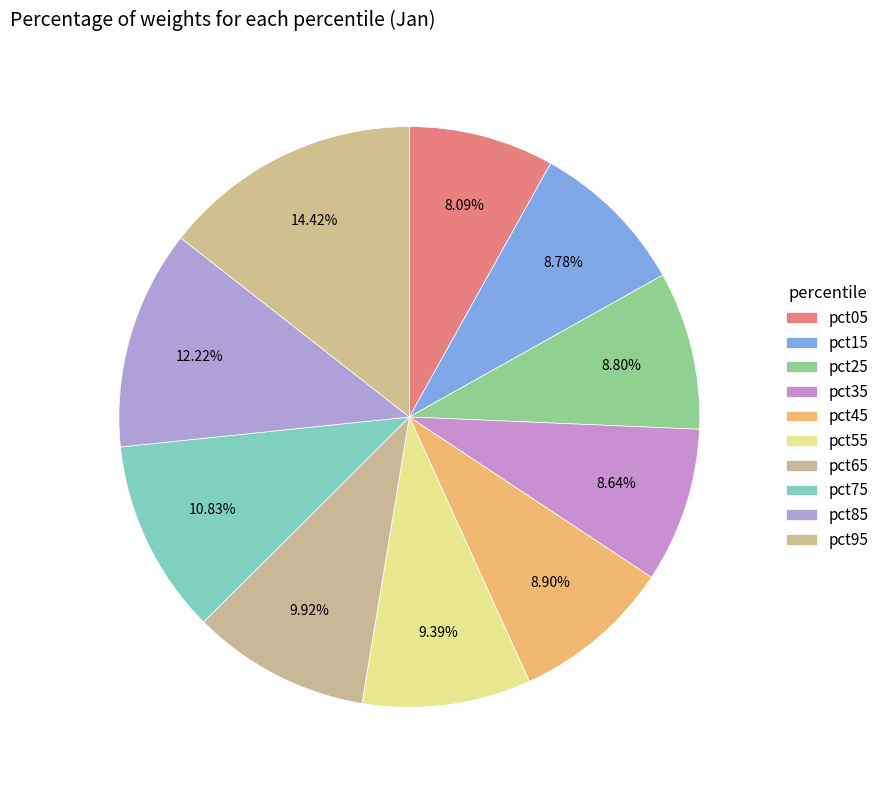

To the nearest percent, what is the combined percentage of pct55 and pct05?

17%